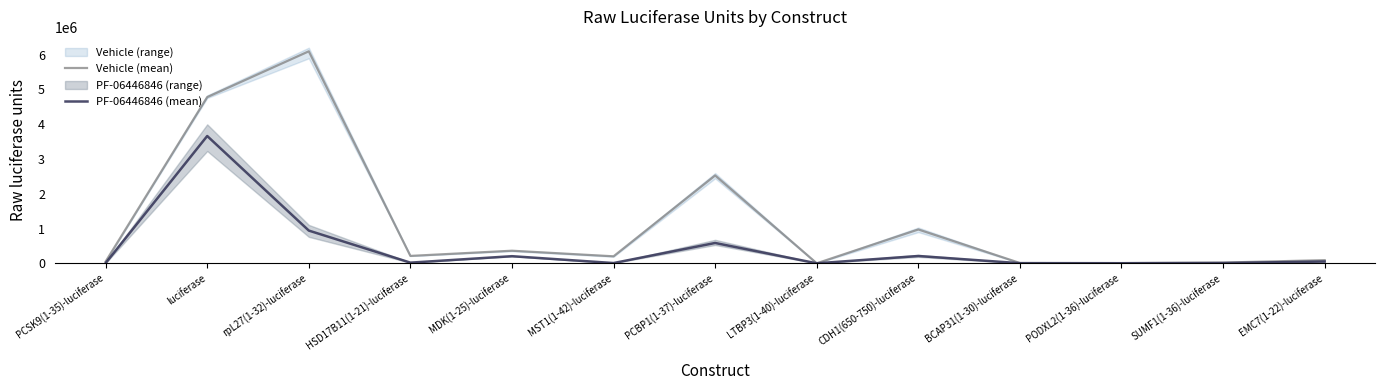

Is the value of PF-06446846 (mean) at EMC7(1-22)-luciferase greater than the value of Vehicle (mean) at SUMF1(1-36)-luciferase?

Yes